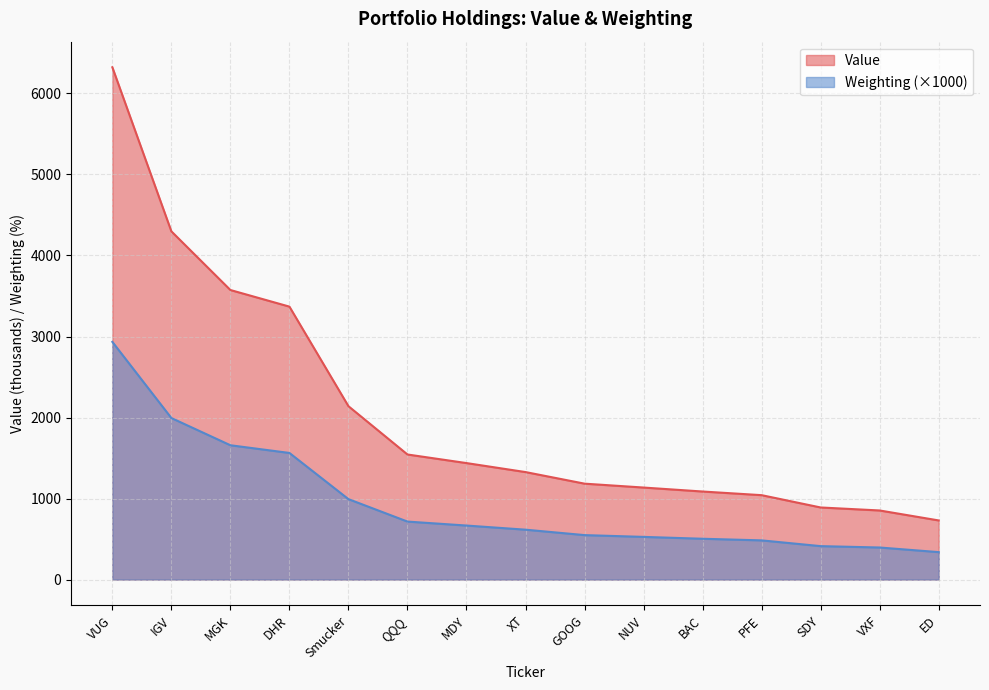

At which category does the chart reach its peak across all series?

VUG